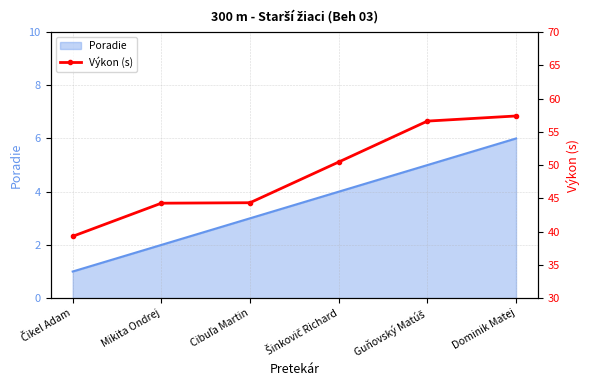

How many values are below 50?

3